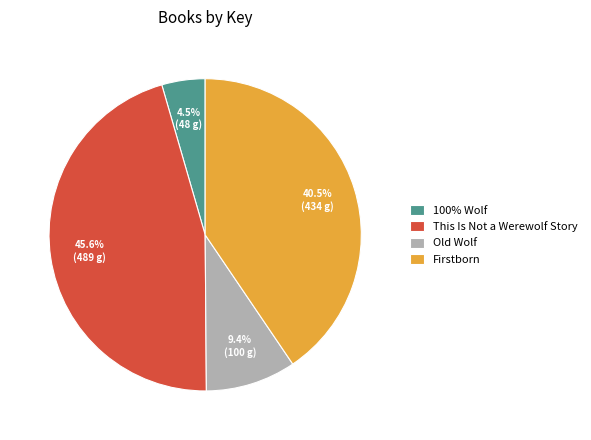

Do 100% Wolf and Firstborn together represent more than half of the pie?

No